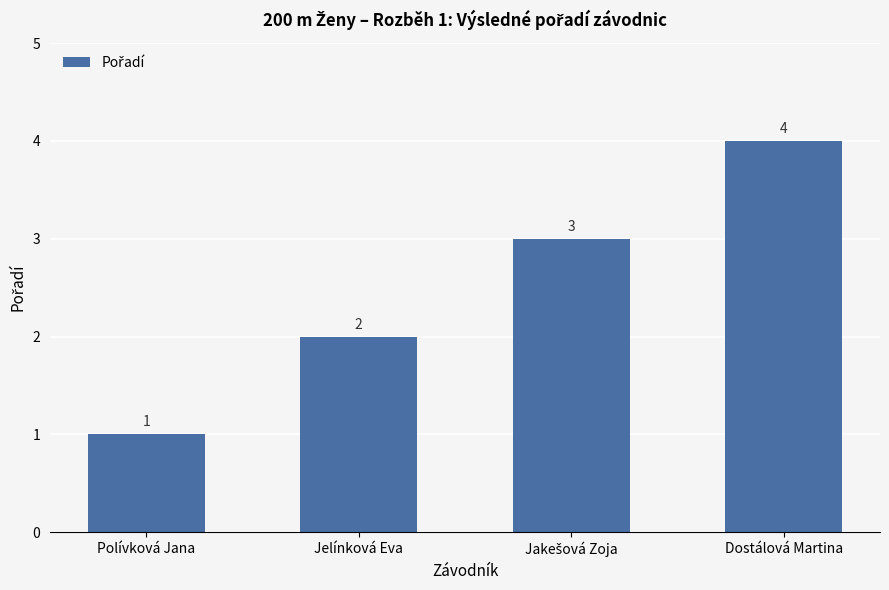

Which label corresponds to the smallest value in the chart?

Polívková Jana